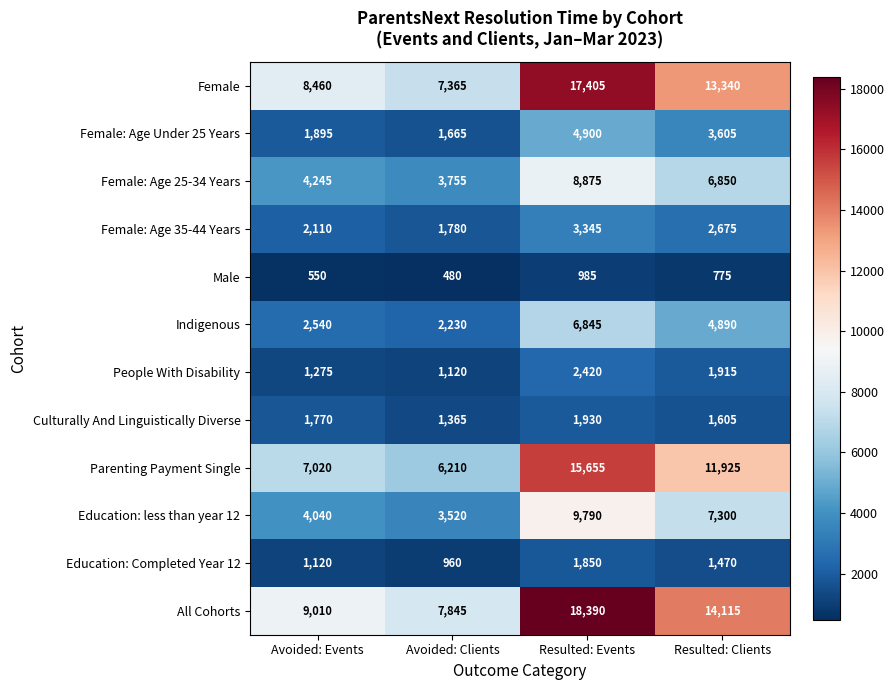

Which series has the widest spread of values?

All Cohorts